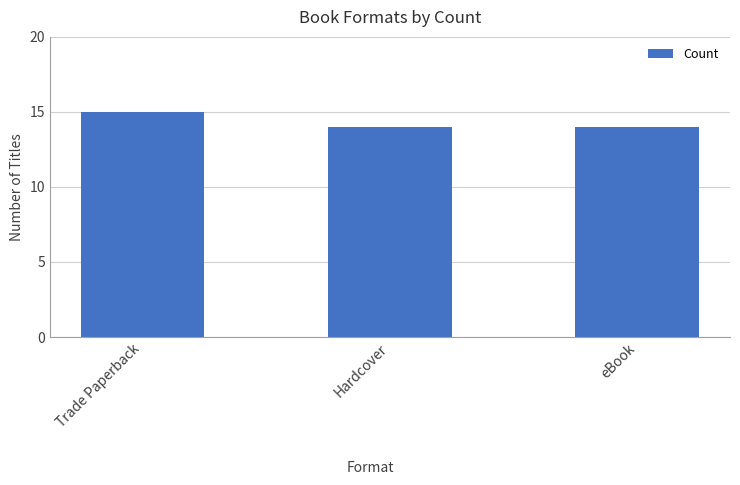

Which category has the highest value across all series?

Trade Paperback